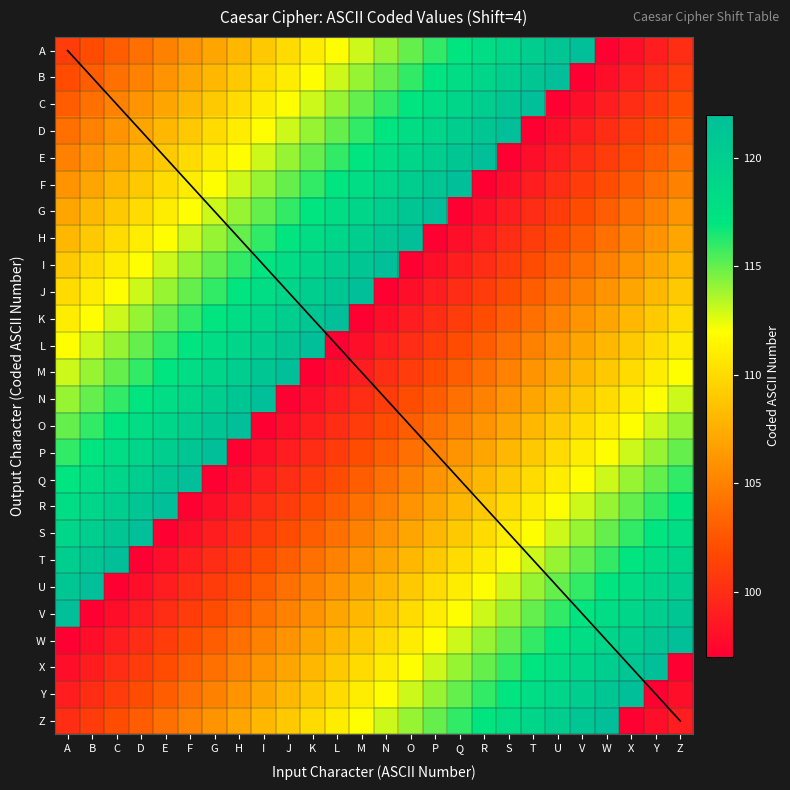

Is the value of G at D greater than the value of Identity diagonal at A?

Yes